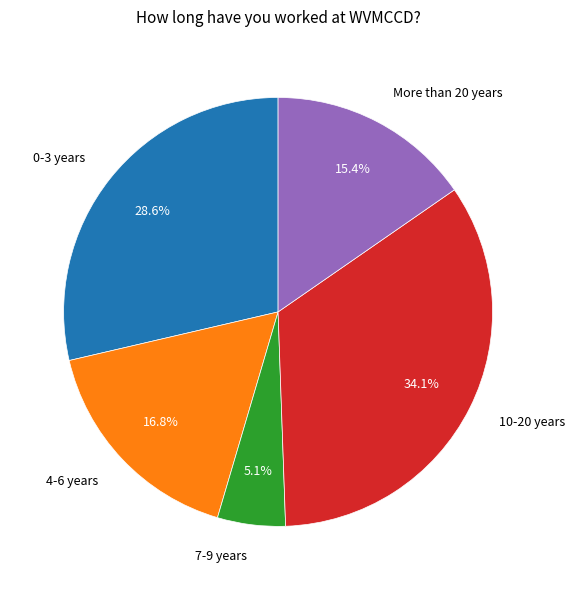

Which category has the smallest portion of the pie?

7-9 years